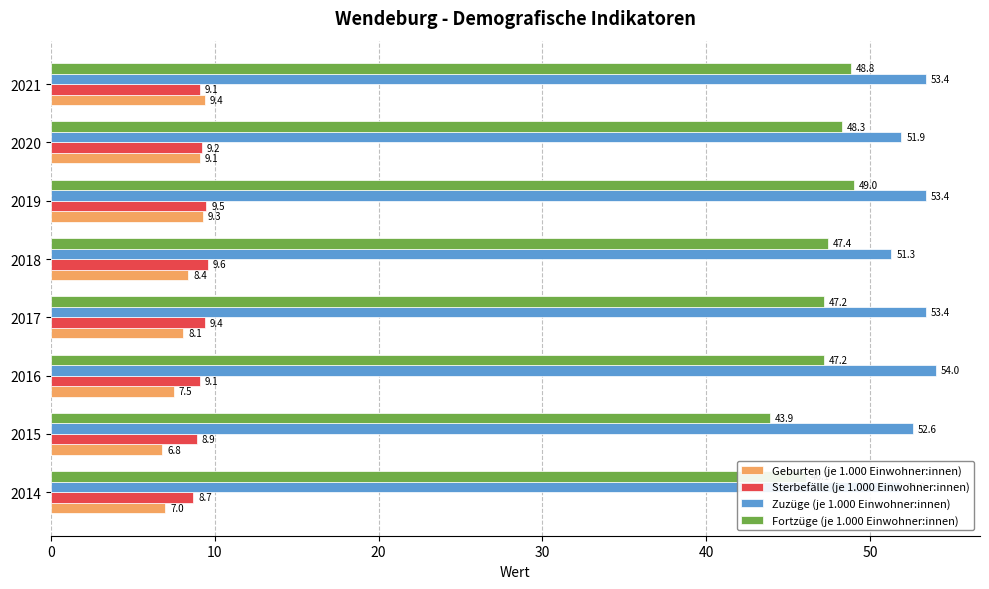

Which series has the largest range (max minus min)?

Fortzüge (je 1.000 Einwohner:innen)